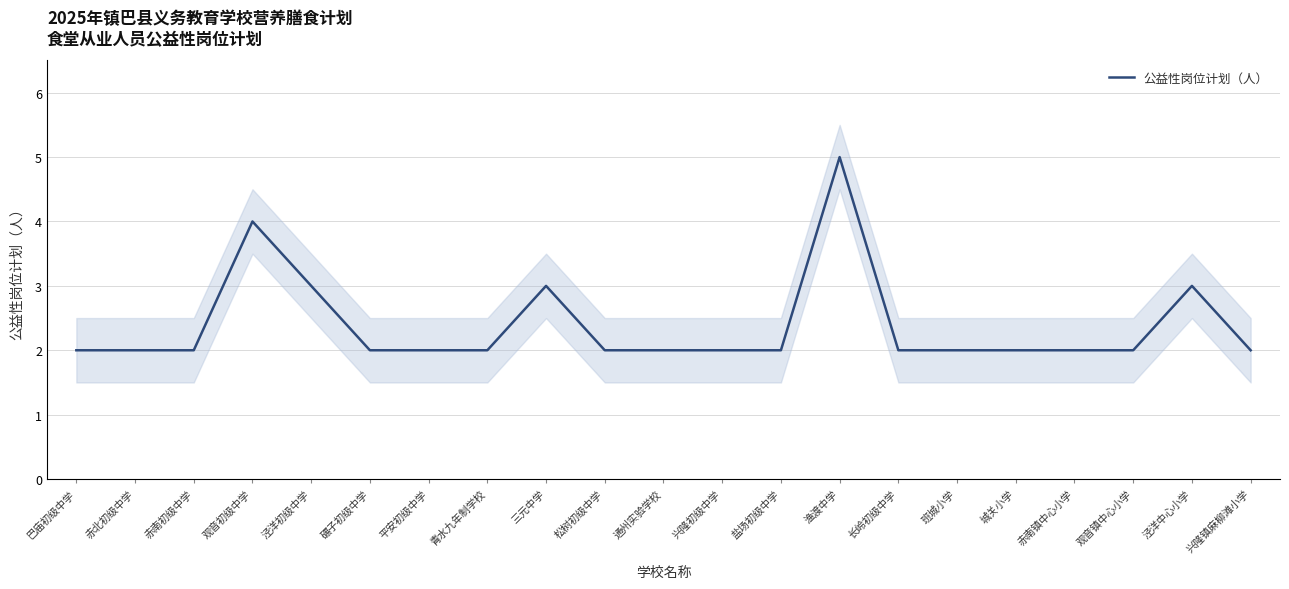

Does the chart have visible grid lines?

Yes